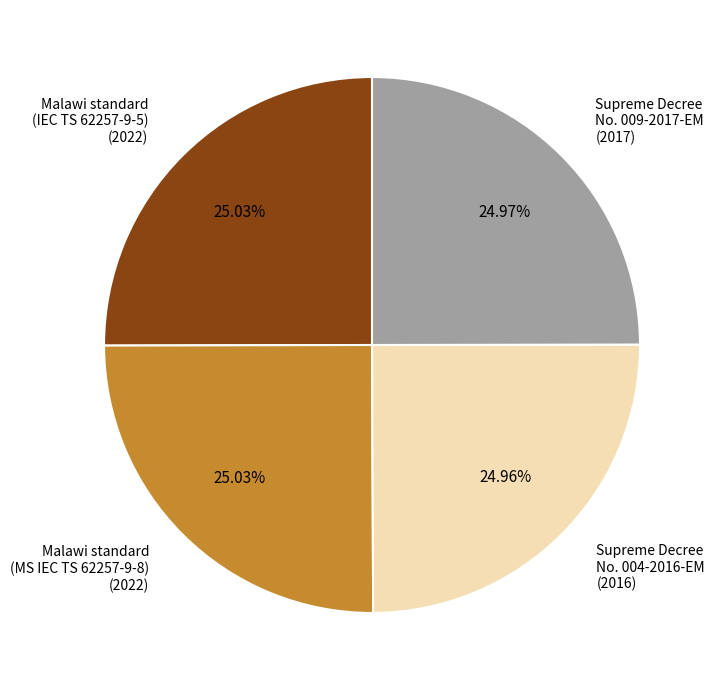

Is it true that Supreme Decree No. 004-2016-EM is 31% of the pie?

False